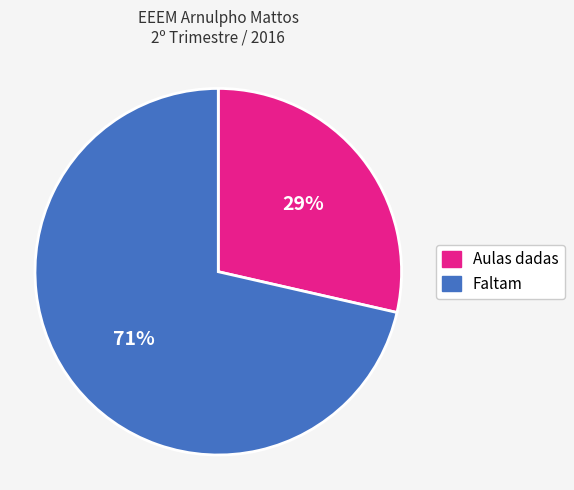

What percentage is the Aulas dadas slice, to the nearest percent?

29%